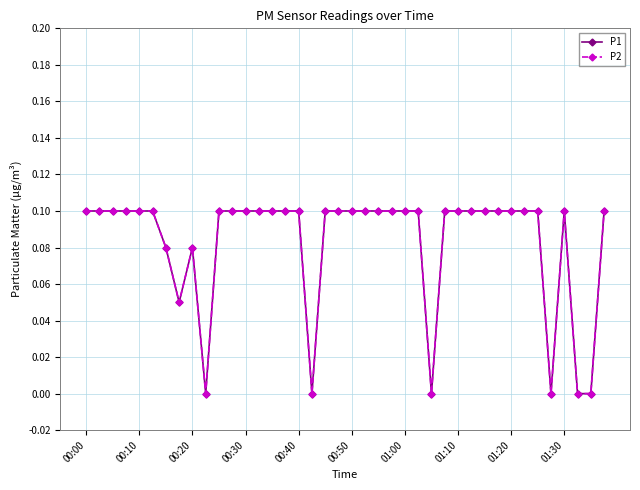

Reading left to right, list all the values displayed in this chart.

P1: 0.1	0.1	0.1	0.1	0.1	0.1	0.1	0.1	0.1	0.0	0.1	0.1	0.1	0.1	0.1	0.1	0.1	0.0	0.1	0.1	0.1	0.1	0.1	0.1	0.1	0.1	0.0	0.1	0.1	0.1	0.1	0.1	0.1	0.1	0.1	0.0	0.1	0.0	0.0	0.1
P2: 0.1	0.1	0.1	0.1	0.1	0.1	0.1	0.1	0.1	0.0	0.1	0.1	0.1	0.1	0.1	0.1	0.1	0.0	0.1	0.1	0.1	0.1	0.1	0.1	0.1	0.1	0.0	0.1	0.1	0.1	0.1	0.1	0.1	0.1	0.1	0.0	0.1	0.0	0.0	0.1